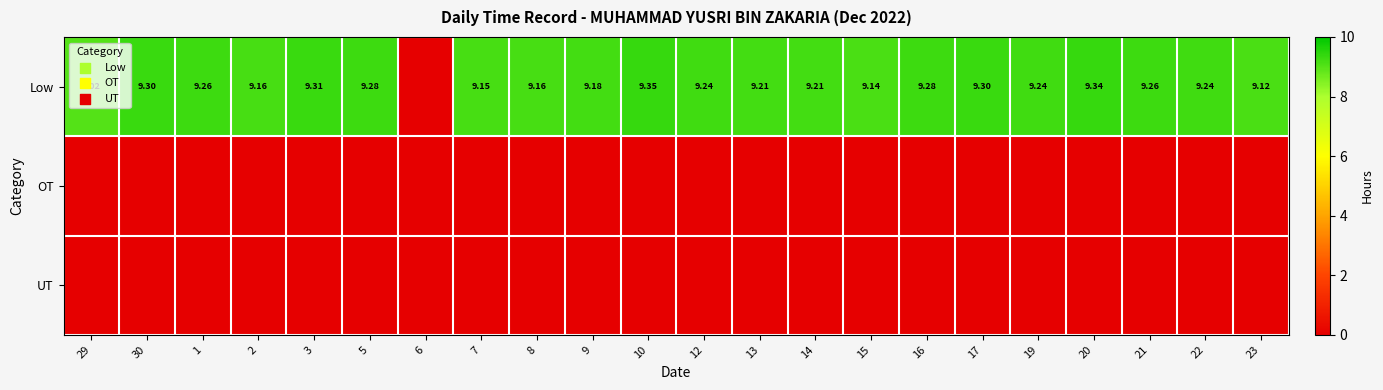

Where does the Low series first go above 9?

29